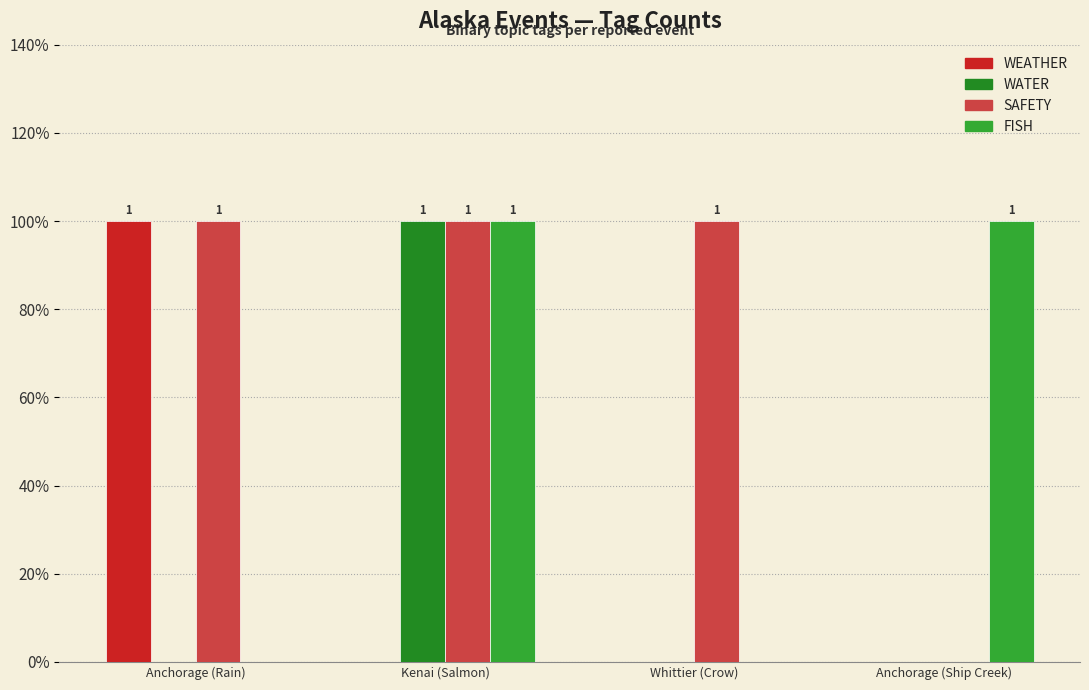

At which category is the sum across all series the highest?

Kenai (Salmon)